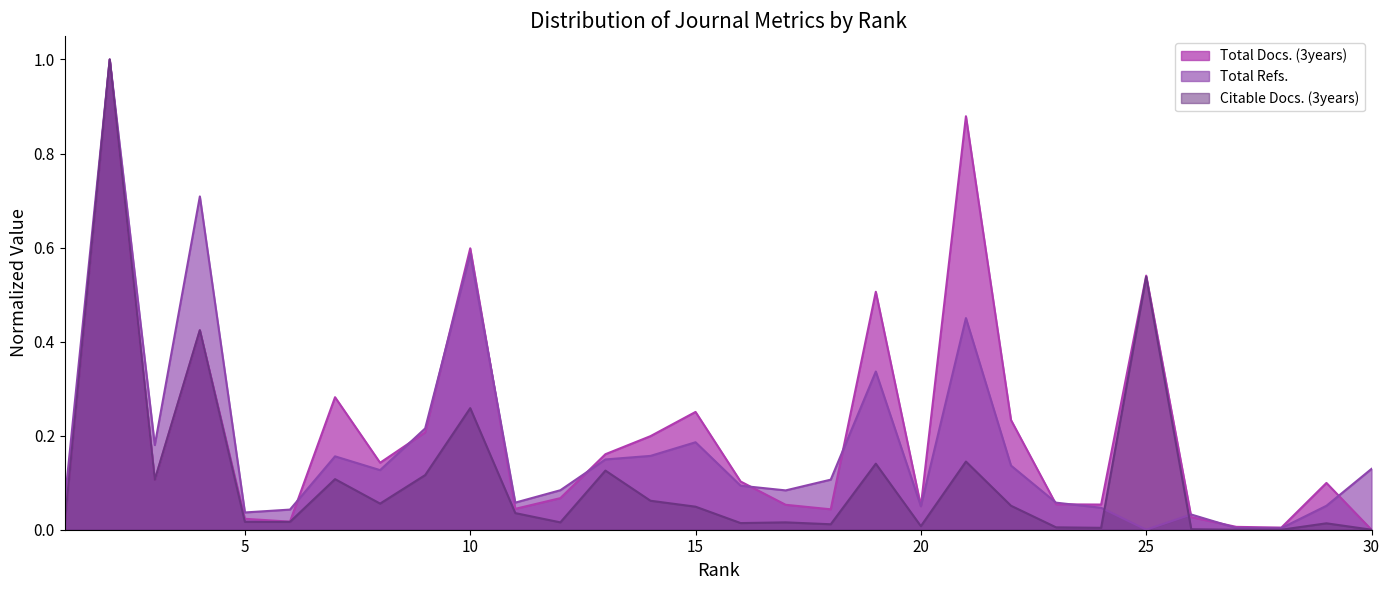

How many data points in Total Refs. are above 0?

29